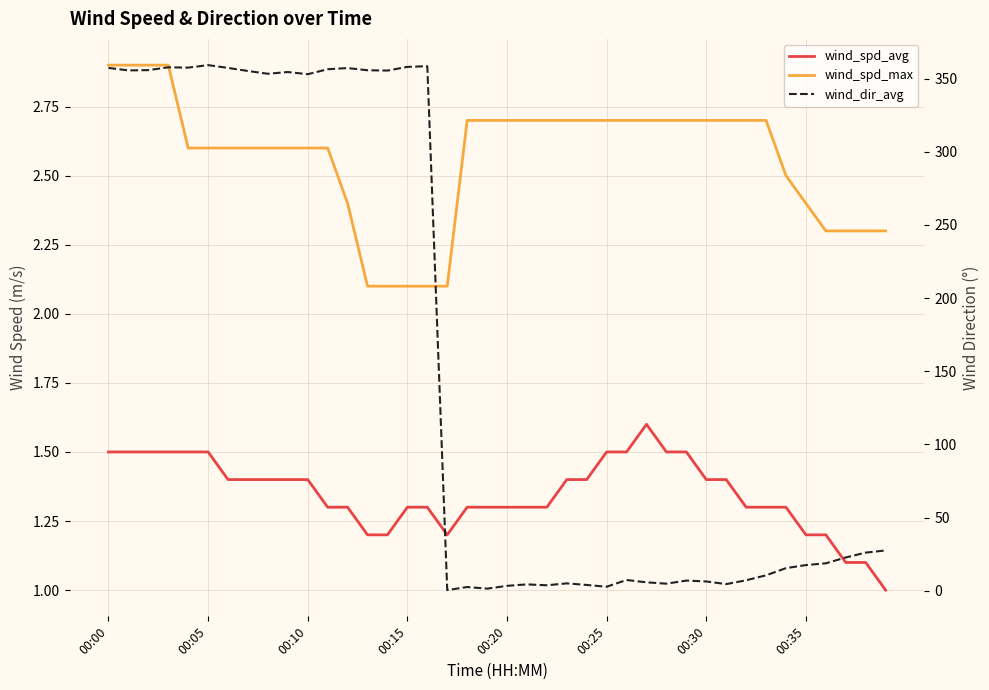

True or false: wind_dir_avg and wind_spd_avg cross at least once.

True